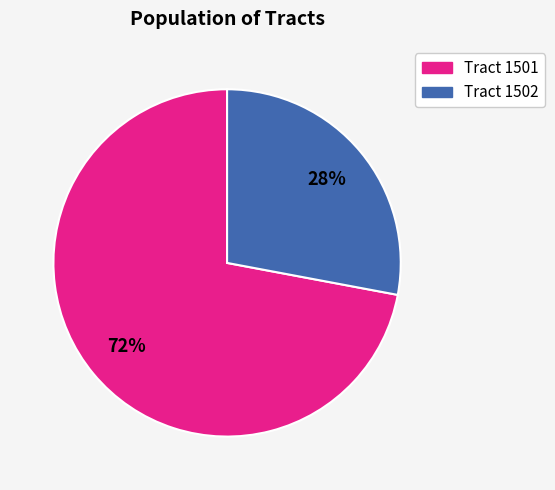

To the nearest percent, what is the average slice percentage?

50%